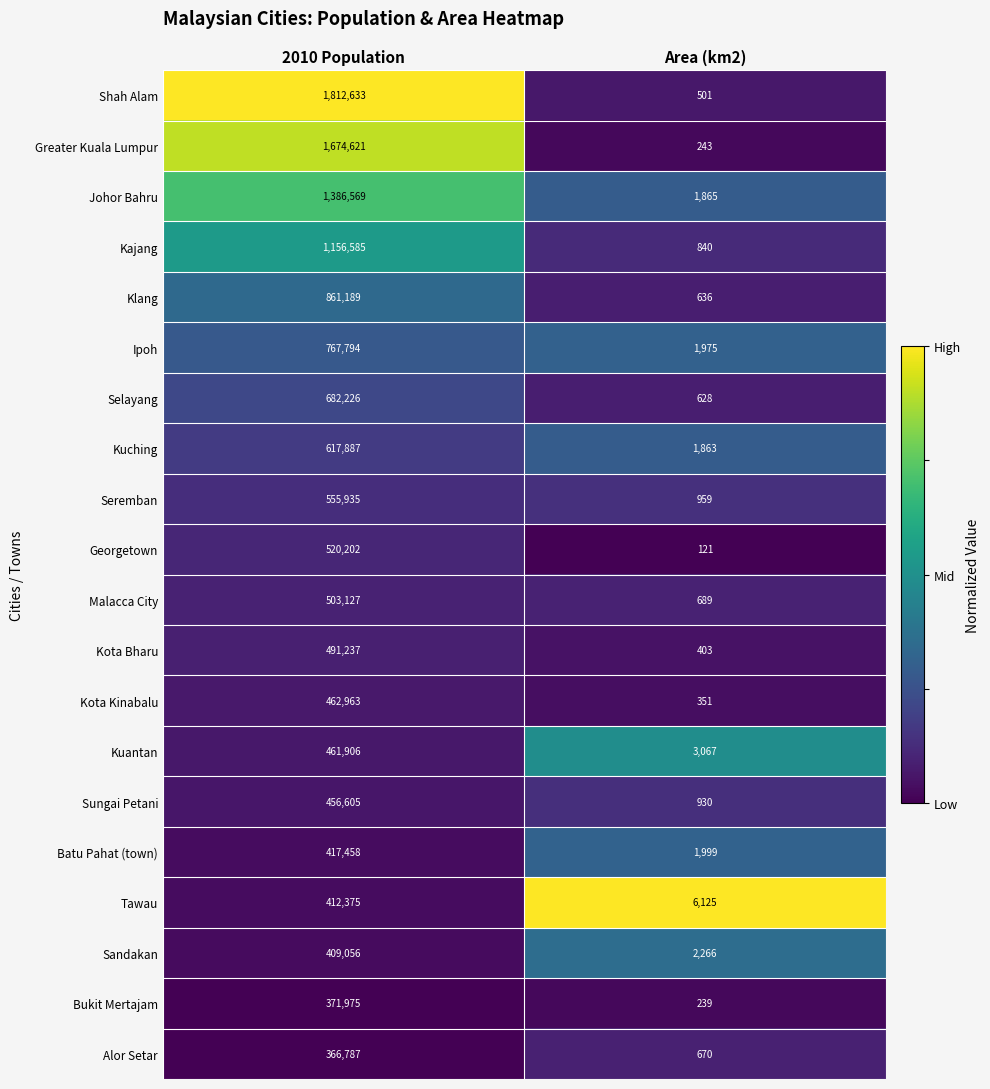

List the labels in order of Kajang value, largest first.

2010 Population, Area (km2)